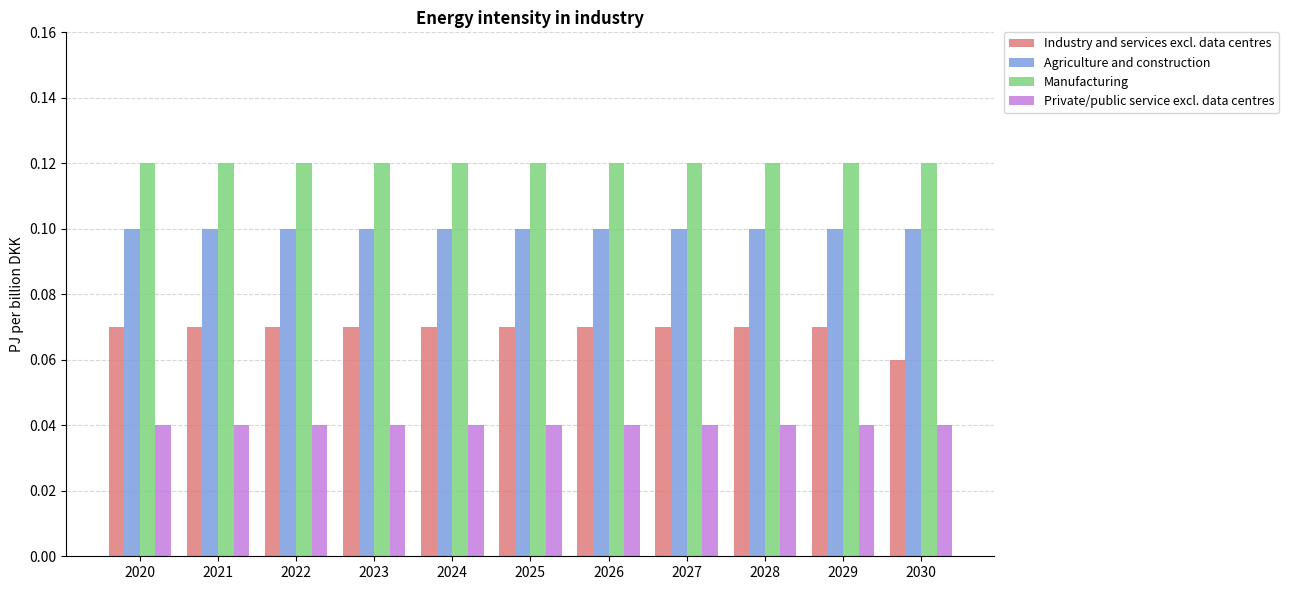

Which series has the widest spread of values?

Industry and services excl. data centres